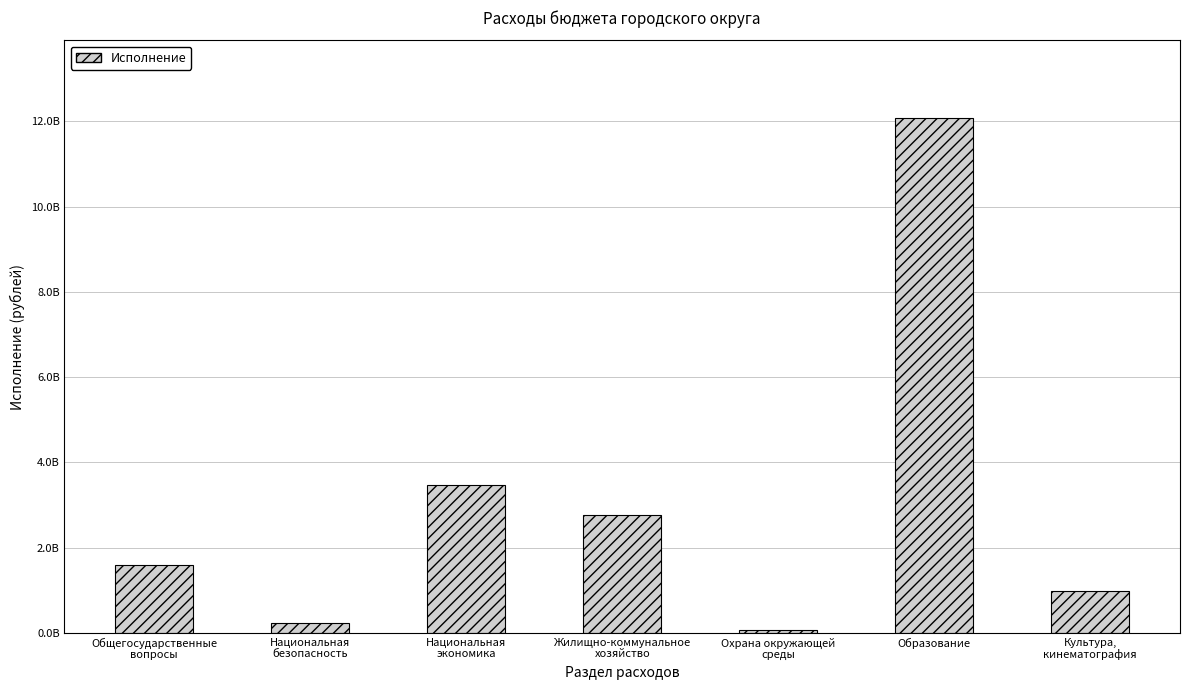

Reading left to right, transcribe all the data shown in this chart.

Общегосударственные
вопросы=1579186892.2	Национальная
безопасность=234802234.4	Национальная
экономика=3467901044.8	Жилищно-коммунальное
хозяйство=2767390425.1	Охрана окружающей
среды=57655768.7	Образование=12088121863.6	Культура,
кинематография=980123298.7